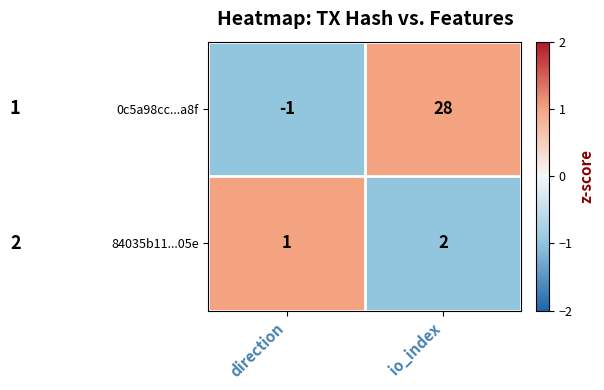

Which series has the largest range (max minus min)?

0c5a98cc...a8f